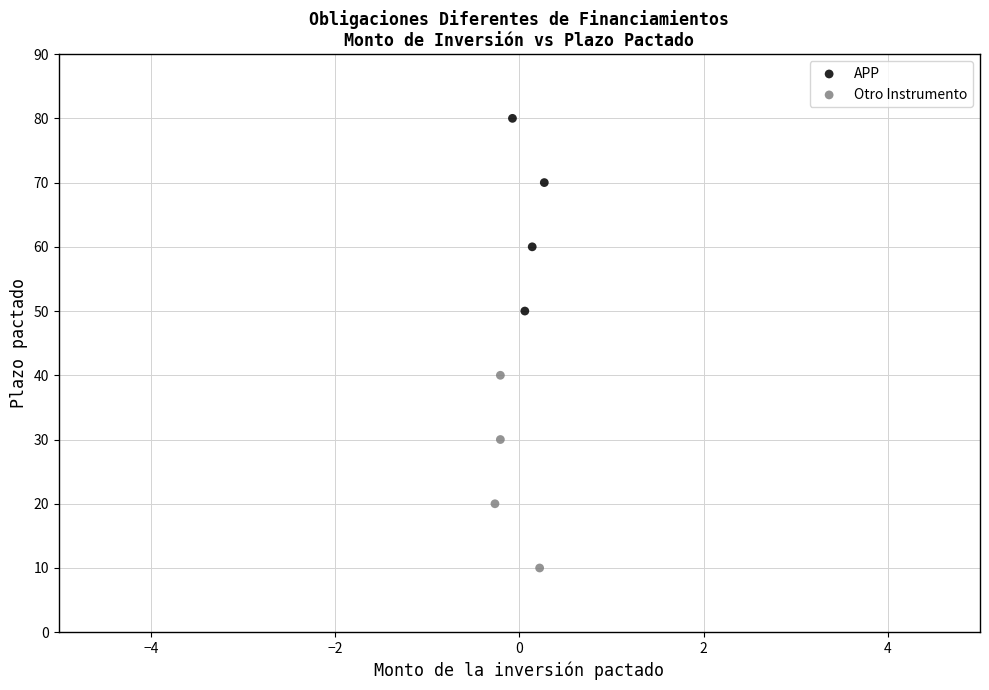

Which series contains the lowest Y value?

Otro Instrumento